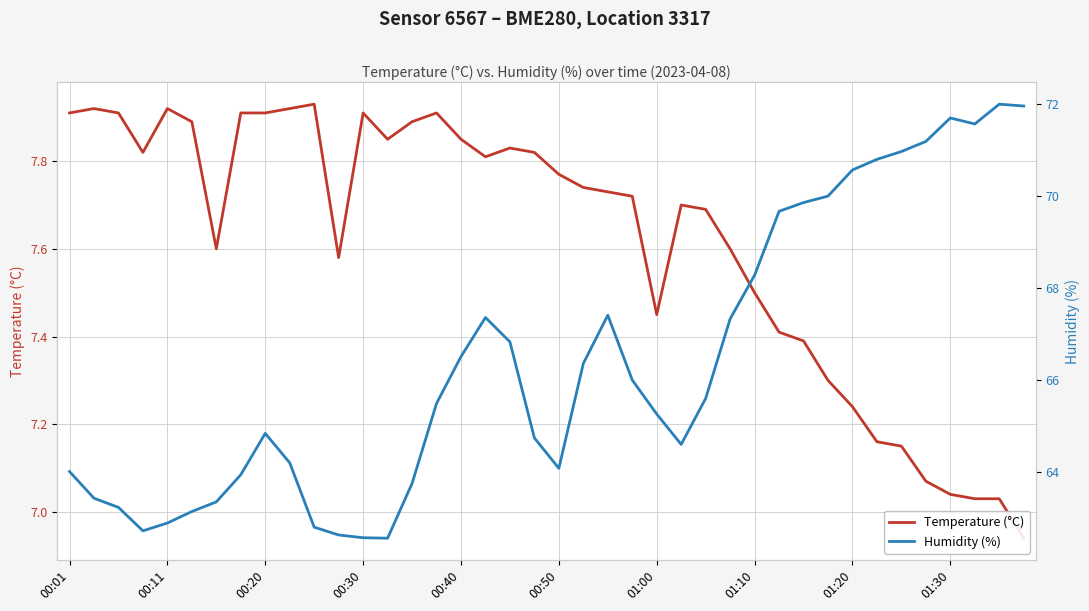

What are all the series names shown in the legend?

Temperature (°C), Humidity (%)